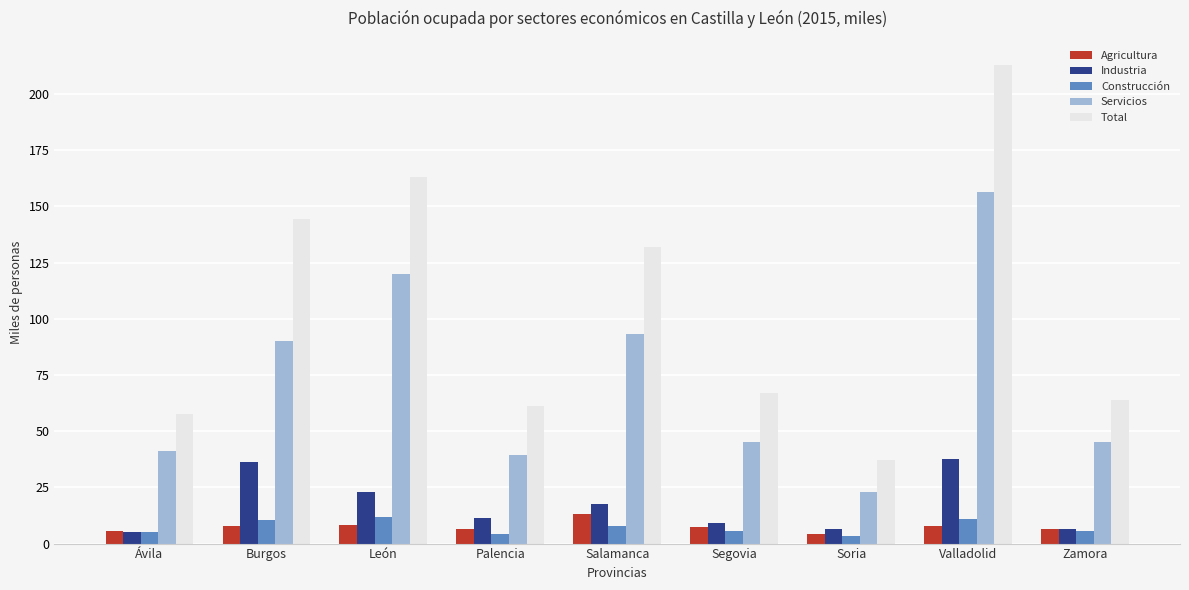

How many categories are shown in the chart?

9